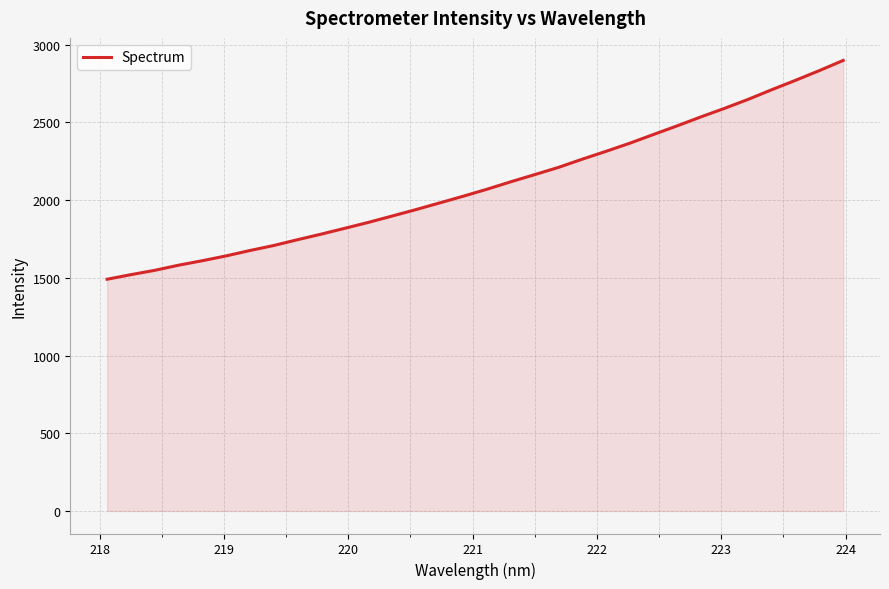

How many lines are shown in the chart?

1